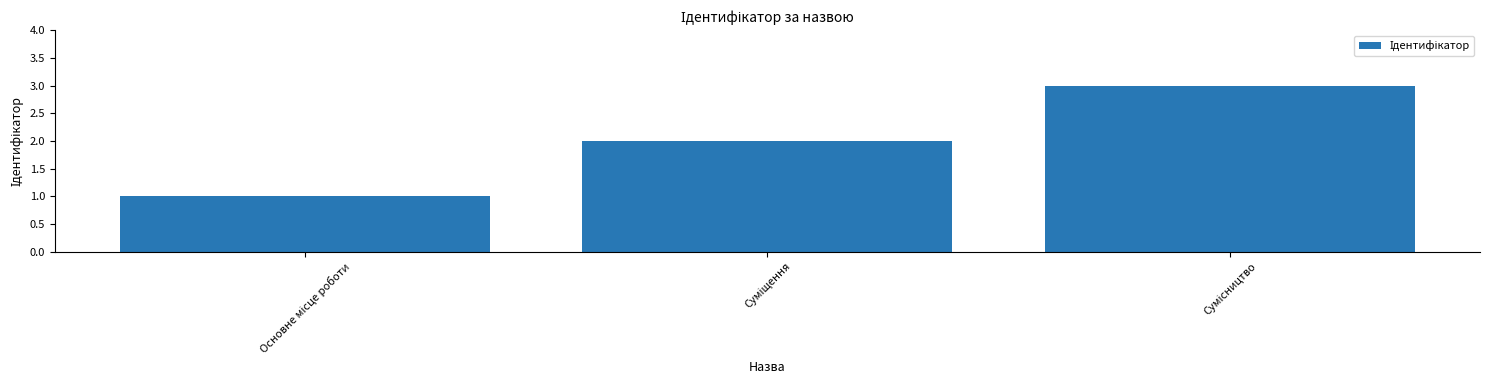

What is the maximum value shown in the chart?

3